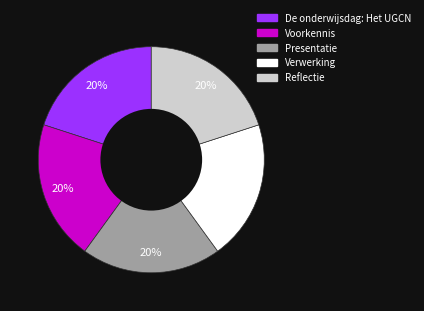

Does Verwerking represent more than half of the total?

No